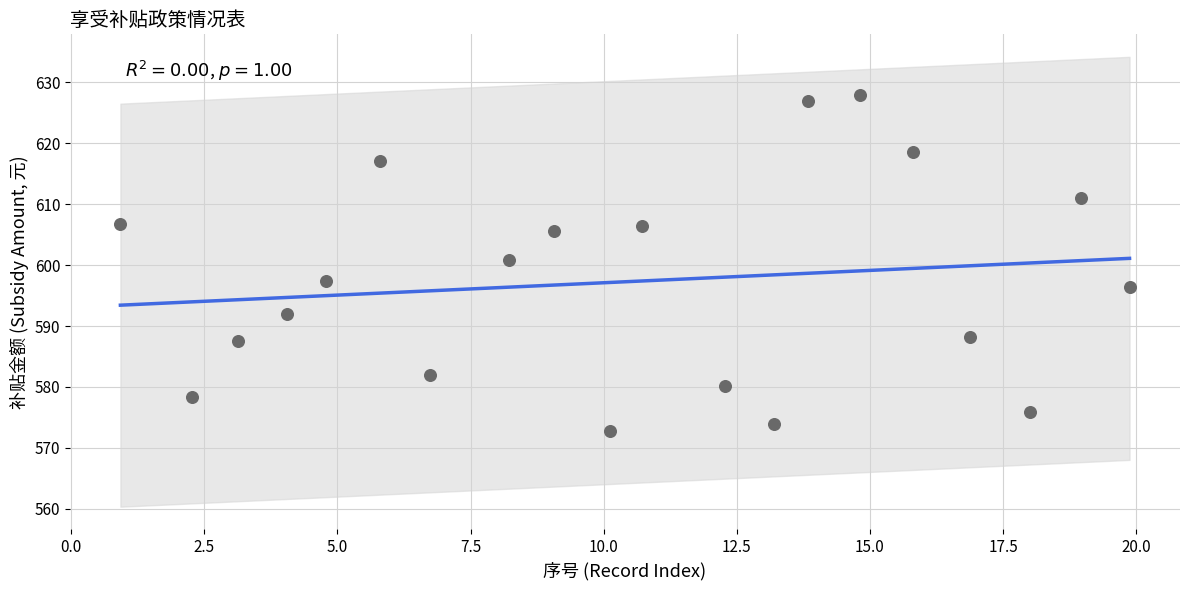

What is the range of X values (max minus min)?

19.0